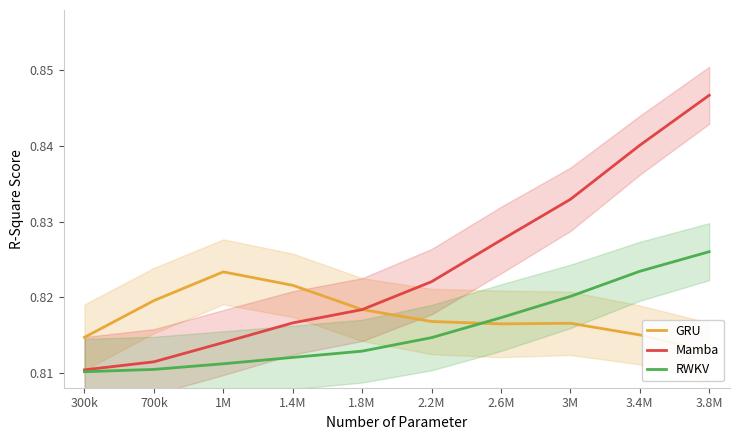

Where is RWKV nearest to the value 0?

300k